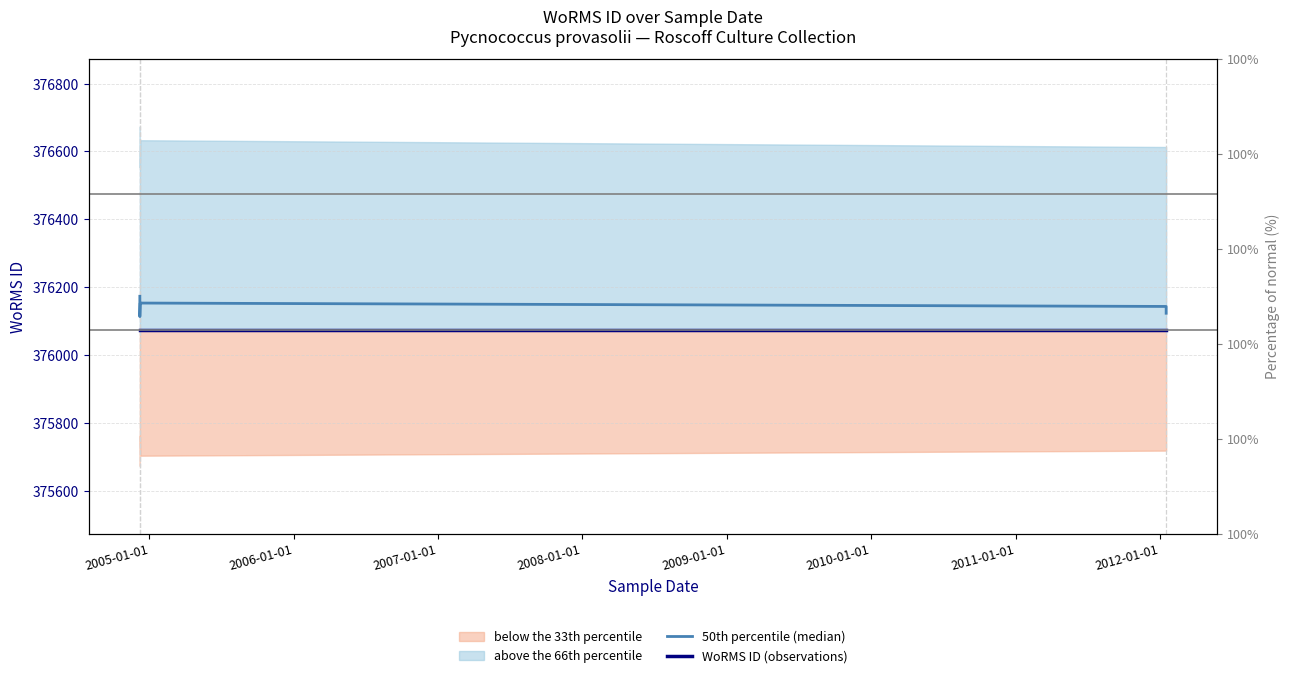

What is the value of the 50th percentile (median) point at the 6th from the left?

376133